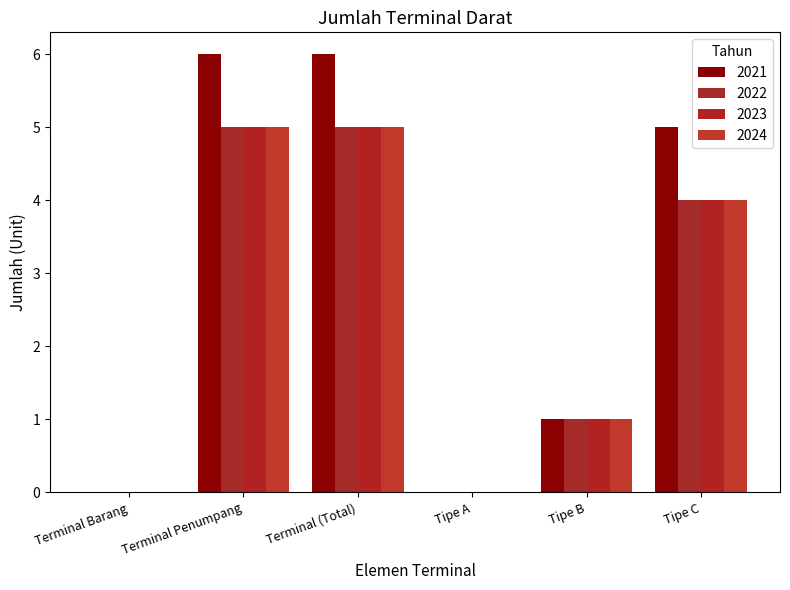

Reading left to right, list all the values displayed in this chart.

2021: Terminal Barang=0	Terminal Penumpang=6	Terminal (Total)=6	Tipe A=0	Tipe B=1	Tipe C=5
2022: Terminal Barang=0	Terminal Penumpang=5	Terminal (Total)=5	Tipe A=0	Tipe B=1	Tipe C=4
2023: Terminal Barang=0	Terminal Penumpang=5	Terminal (Total)=5	Tipe A=0	Tipe B=1	Tipe C=4
2024: Terminal Barang=0	Terminal Penumpang=5	Terminal (Total)=5	Tipe A=0	Tipe B=1	Tipe C=4